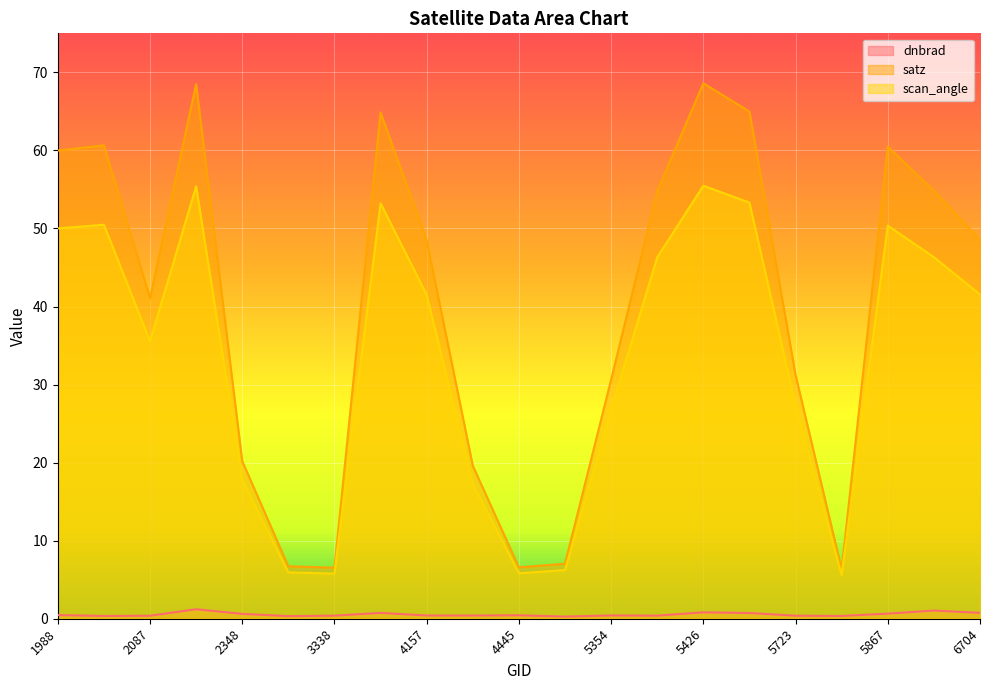

What is the value of the satz point at the 4th from the left?

68.5